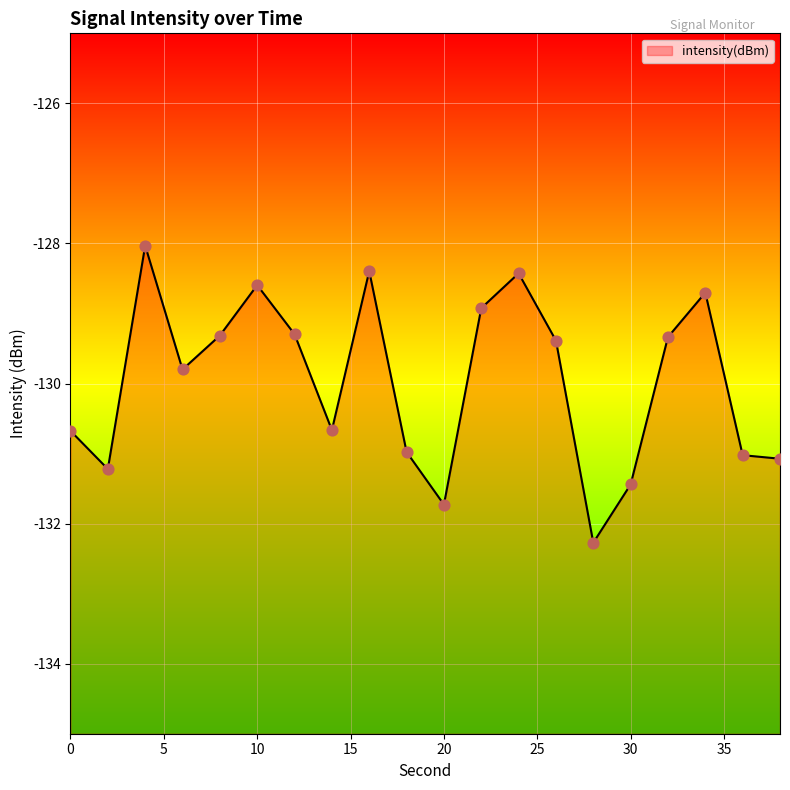

What is the change in value from 18 to 38?

-0.1